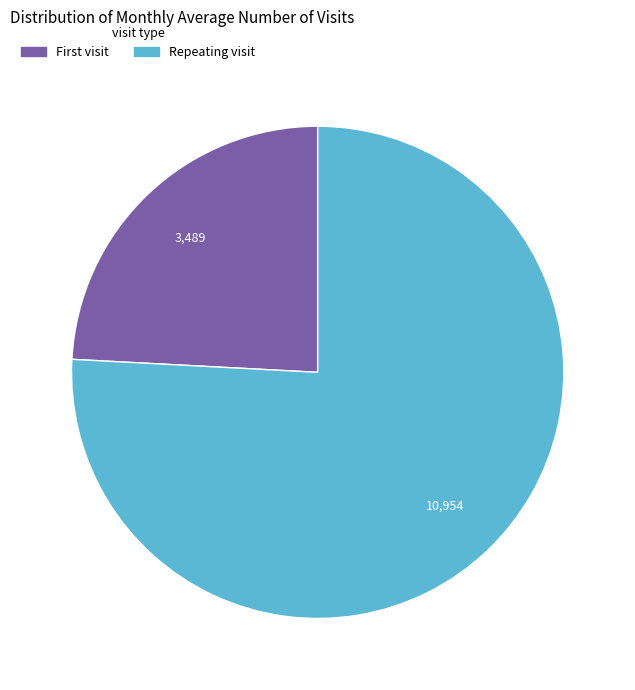

Does any single category account for the majority?

Yes